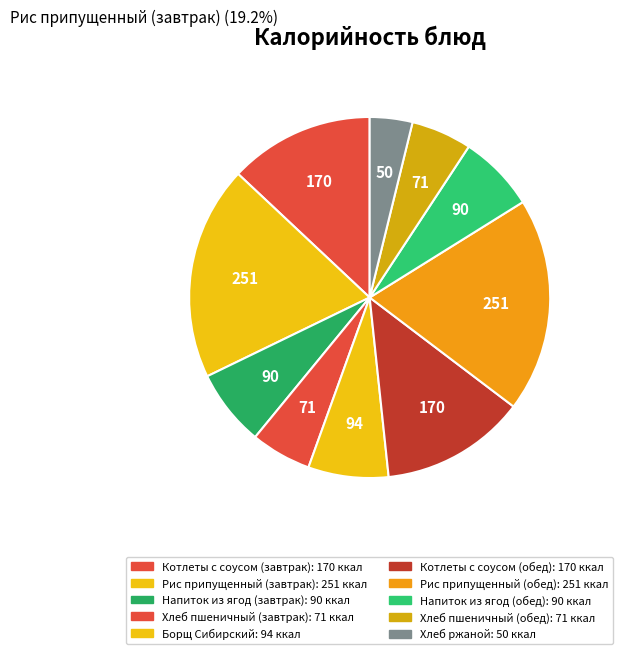

Between Напиток из ягод (завтрак) and Рис припущенный (обед), which is larger?

Рис припущенный (обед)